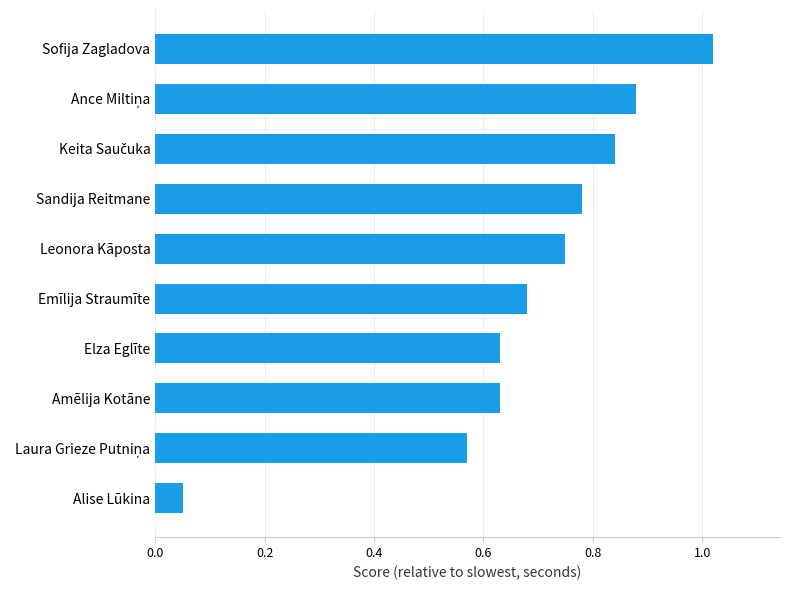

What is the difference between the second highest and second lowest values?

0.3